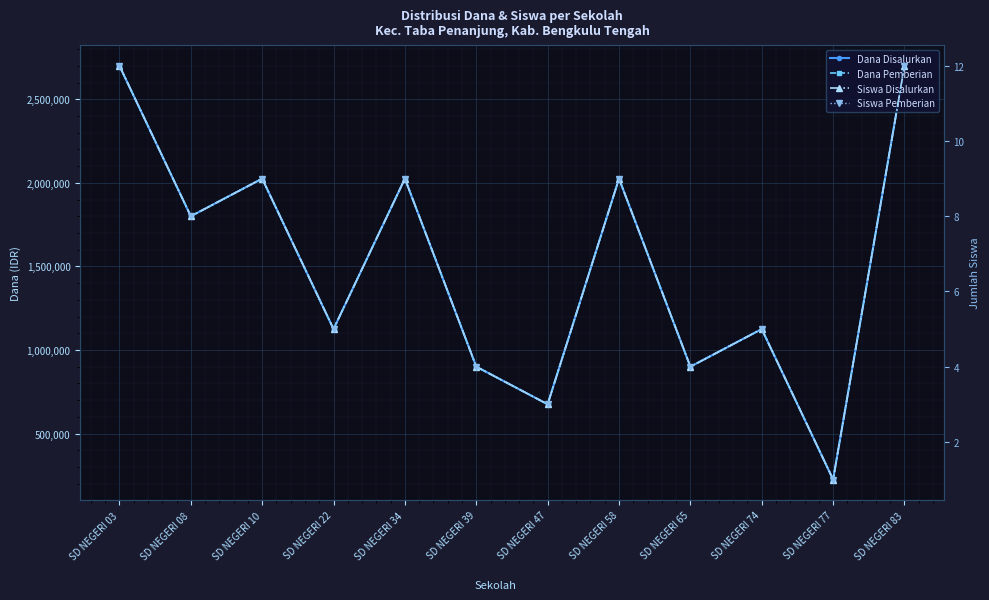

Reading right to left, list all the values displayed in this chart.

Dana Disalurkan: SD NEGERI 83=2700000	SD NEGERI 77=225000	SD NEGERI 74=1125000	SD NEGERI 65=900000	SD NEGERI 58=2025000	SD NEGERI 47=675000	SD NEGERI 39=900000	SD NEGERI 34=2025000	SD NEGERI 22=1125000	SD NEGERI 10=2025000	SD NEGERI 08=1800000	SD NEGERI 03=2700000
Dana Pemberian: SD NEGERI 83=2700000	SD NEGERI 77=225000	SD NEGERI 74=1125000	SD NEGERI 65=900000	SD NEGERI 58=2025000	SD NEGERI 47=675000	SD NEGERI 39=900000	SD NEGERI 34=2025000	SD NEGERI 22=1125000	SD NEGERI 10=2025000	SD NEGERI 08=1800000	SD NEGERI 03=2700000
Siswa Disalurkan: SD NEGERI 83=12	SD NEGERI 77=1	SD NEGERI 74=5	SD NEGERI 65=4	SD NEGERI 58=9	SD NEGERI 47=3	SD NEGERI 39=4	SD NEGERI 34=9	SD NEGERI 22=5	SD NEGERI 10=9	SD NEGERI 08=8	SD NEGERI 03=12
Siswa Pemberian: SD NEGERI 83=12	SD NEGERI 77=1	SD NEGERI 74=5	SD NEGERI 65=4	SD NEGERI 58=9	SD NEGERI 47=3	SD NEGERI 39=4	SD NEGERI 34=9	SD NEGERI 22=5	SD NEGERI 10=9	SD NEGERI 08=8	SD NEGERI 03=12